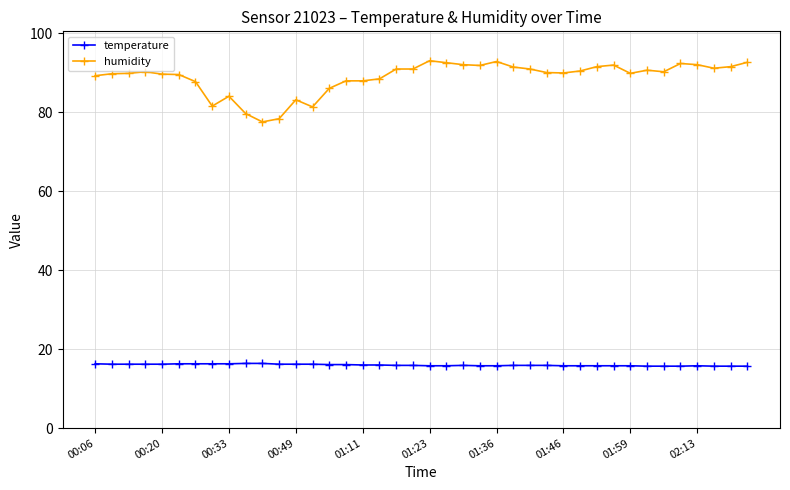

What is the difference between the second highest and second lowest values in the humidity series?

14.5